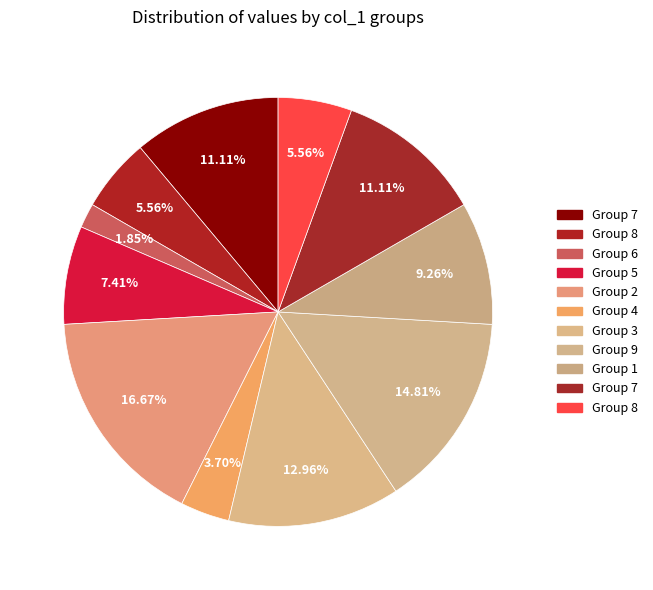

How many slices are in this pie chart?

11